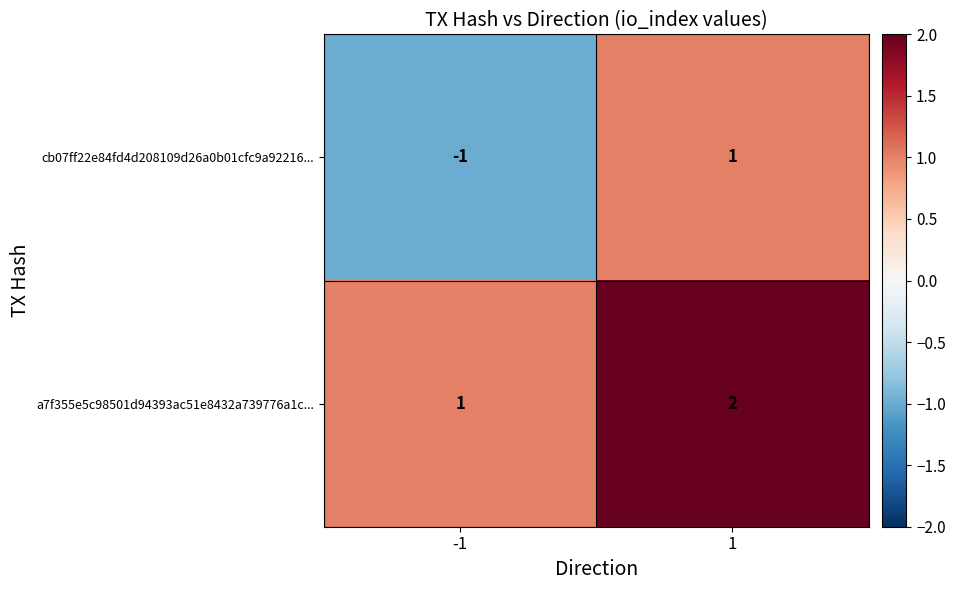

Reading right to left, transcribe all the data shown in this chart.

cb07ff22e84fd4d208109d26a0b01cfc9a92216...: 1=1	-1=-1
a7f355e5c98501d94393ac51e8432a739776a1c...: 1=2	-1=1